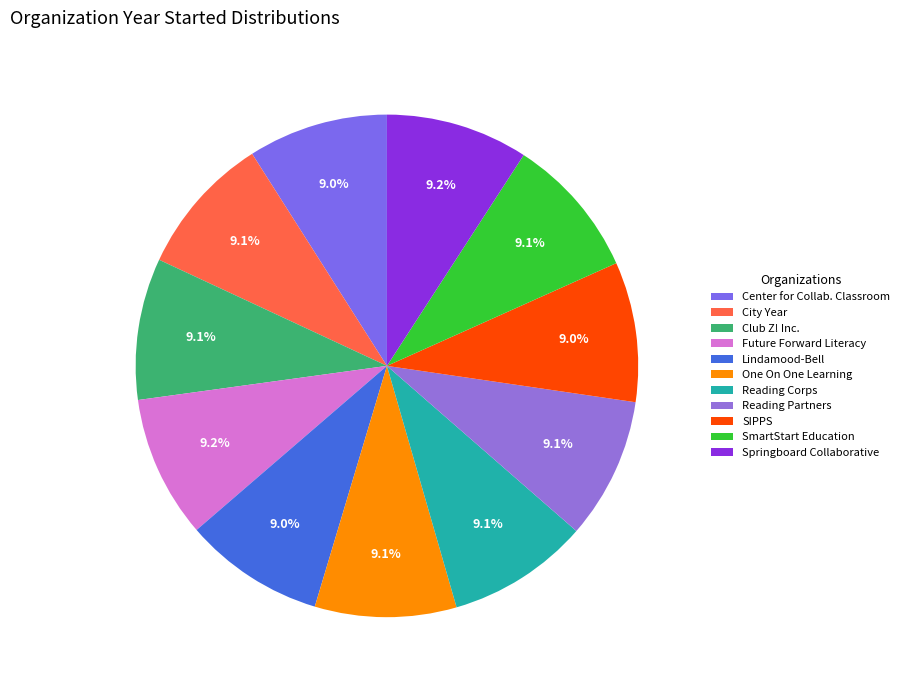

To the nearest percent, what is the combined percentage of Springboard Collaborative and One On One Learning?

18%